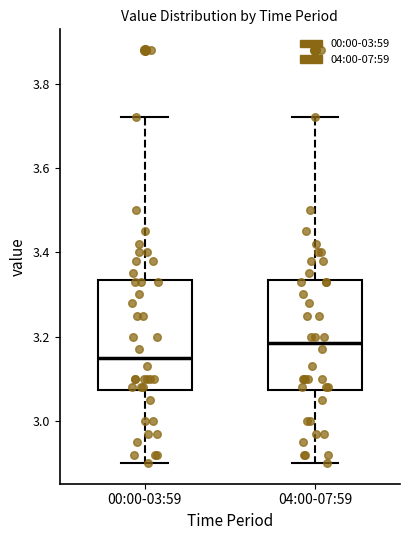

Reading left to right, read every box against the y-axis: the position of its median line, the range the box covers, and the ends of its whiskers. The values are not printed on the chart, so give them approximately, as read against the axis.

00:00-03:59: median 3.16, box 3.08 to 3.34, whiskers 2.90 to 3.72
04:00-07:59: median 3.18, box 3.08 to 3.34, whiskers 2.90 to 3.72